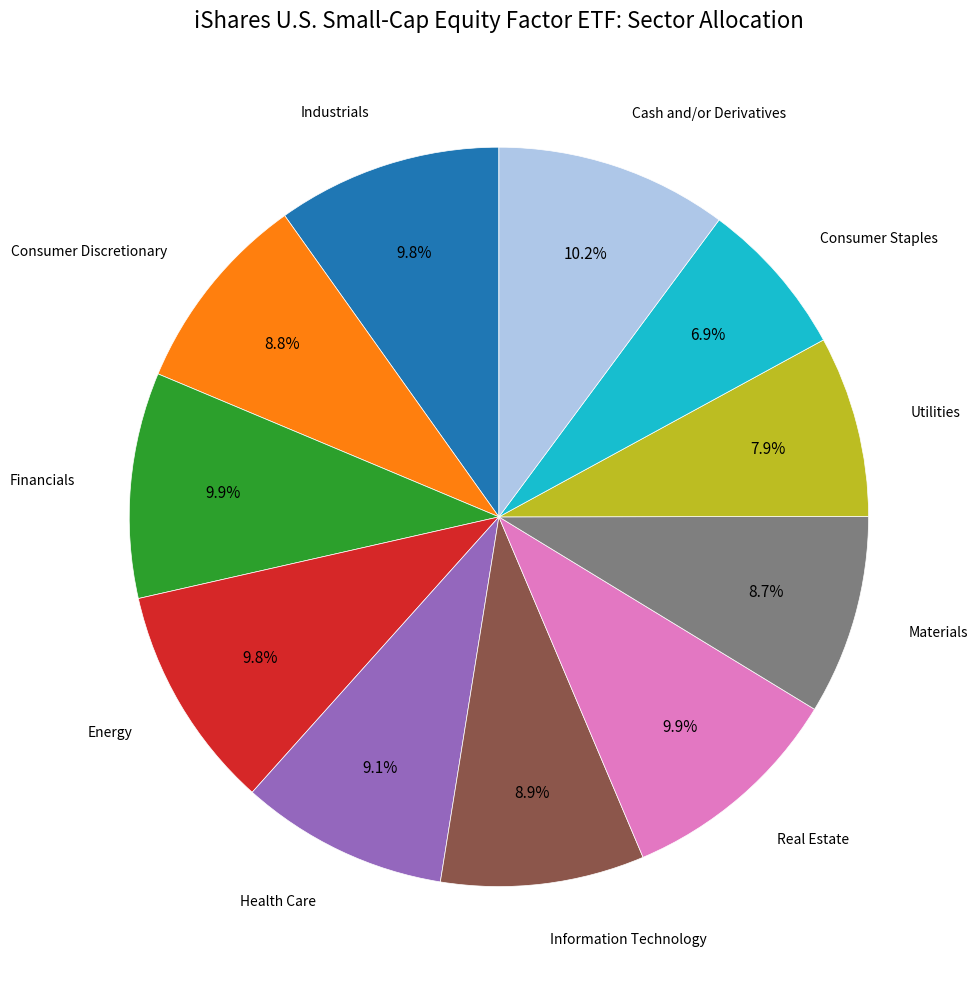

Does any single category account for the majority?

No